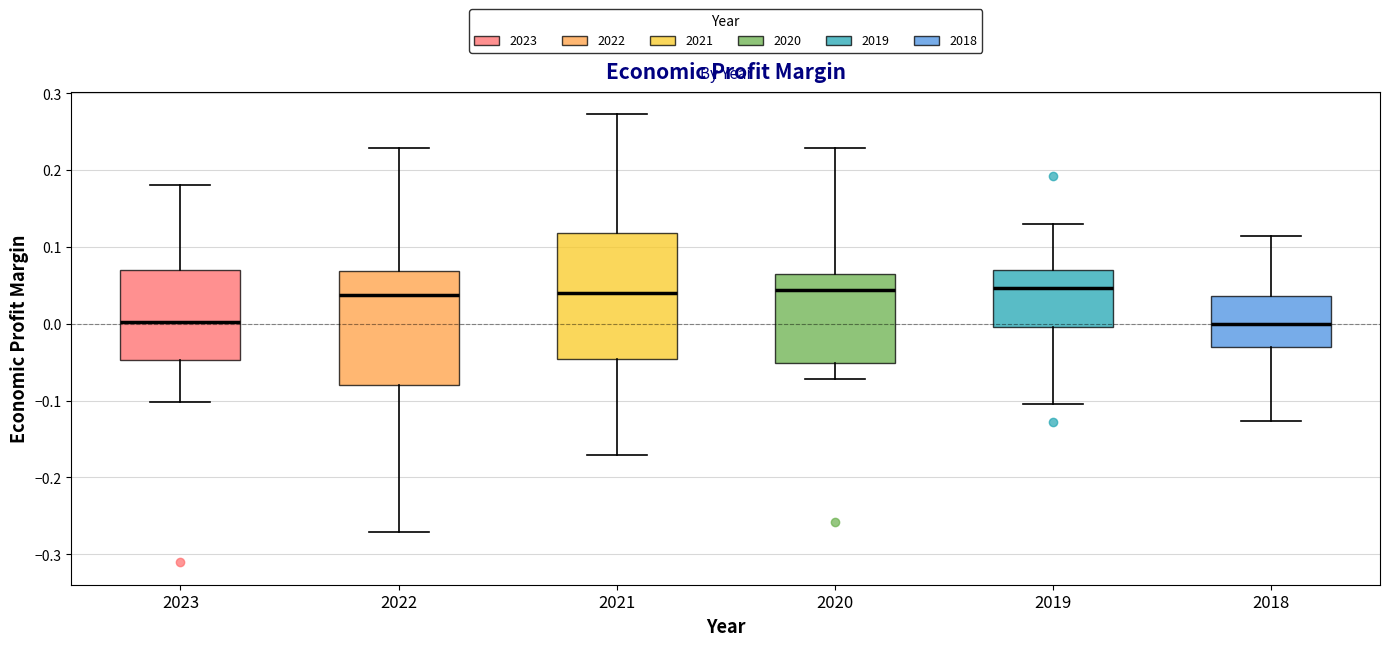

Reading left to right, transcribe this box plot: for each box, give where its median line is, the range the box spans, and where its two whiskers end, as read against the y-axis. The values are not printed on the chart, so give them approximately, as read against the axis.

2023: median 0.00, box -0.05 to 0.07, whiskers -0.10 to 0.18
2022: median 0.04, box -0.08 to 0.07, whiskers -0.27 to 0.23
2021: median 0.04, box -0.05 to 0.12, whiskers -0.17 to 0.27
2020: median 0.04, box -0.05 to 0.06, whiskers -0.07 to 0.23
2019: median 0.05, box 0.00 to 0.07, whiskers -0.10 to 0.13
2018: median 0.00, box -0.03 to 0.04, whiskers -0.13 to 0.11